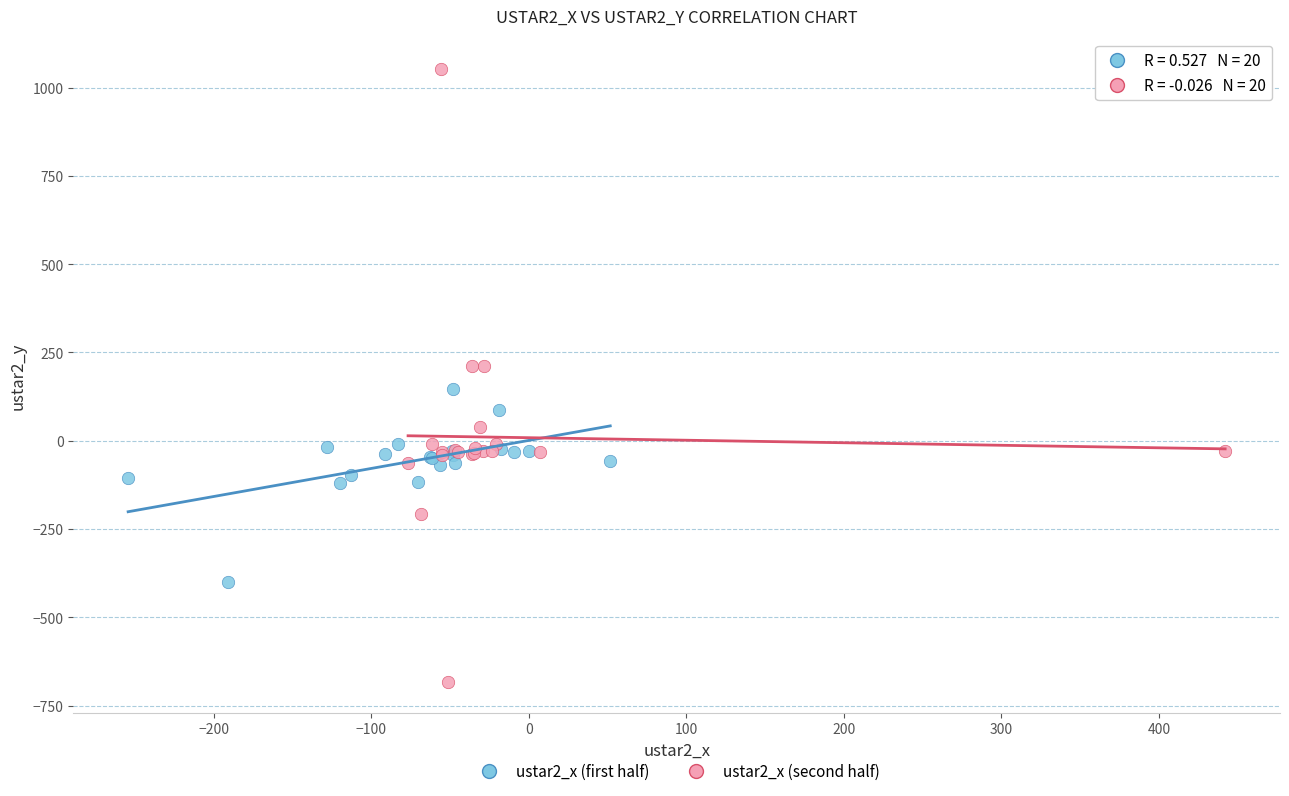

Which series contains the highest Y value?

ustar2_x (second half)